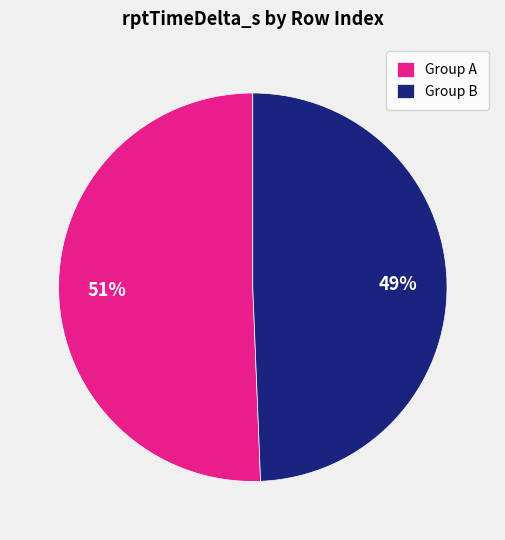

How many slices are in this pie chart?

2